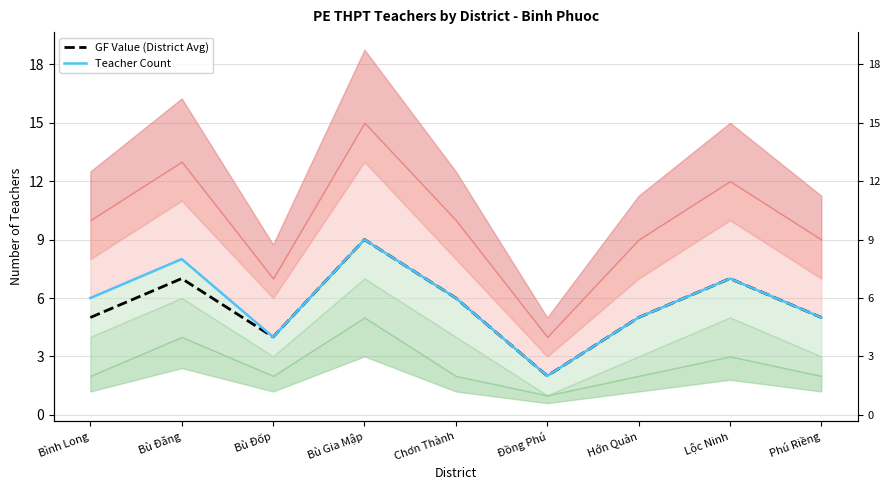

Reading right to left, transcribe all the data shown in this chart.

GF Value (District Avg): Phú Riềng=5	Lộc Ninh=7	Hớn Quản=5	Đồng Phú=2	Chơn Thành=6	Bù Gia Mập=9	Bù Đốp=4	Bù Đăng=7	Bình Long=5
Teacher Count: Phú Riềng=5	Lộc Ninh=7	Hớn Quản=5	Đồng Phú=2	Chơn Thành=6	Bù Gia Mập=9	Bù Đốp=4	Bù Đăng=8	Bình Long=6